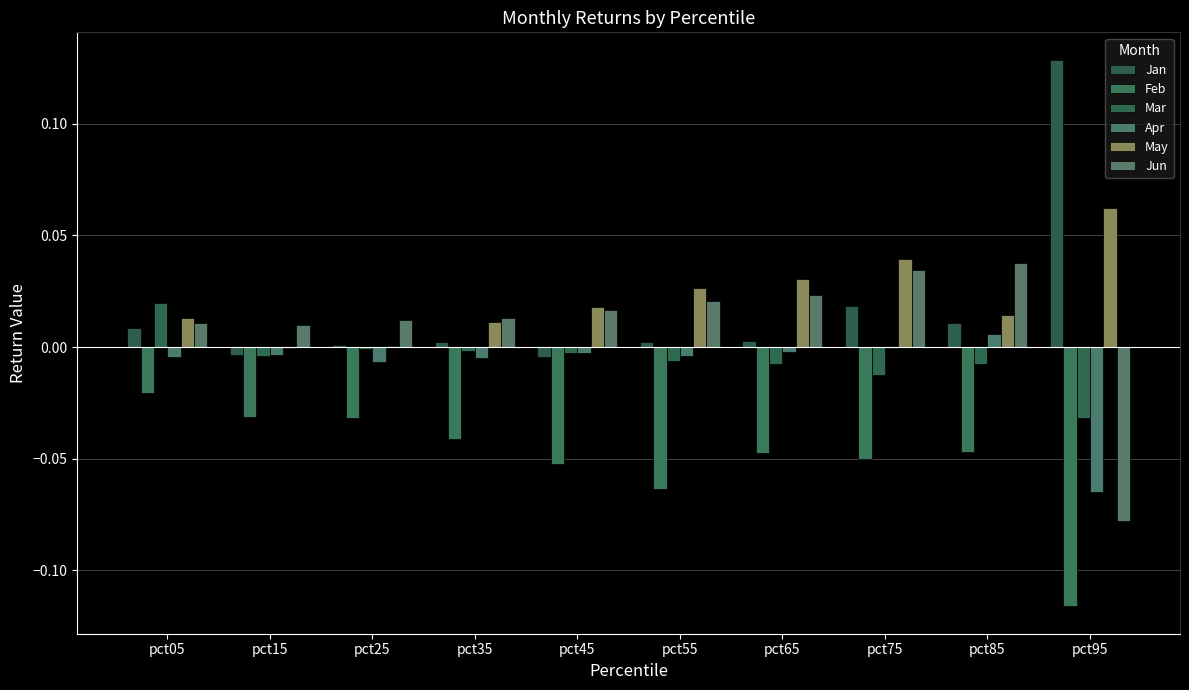

The Jan series shows 0.0 at pct55. True or false?

True